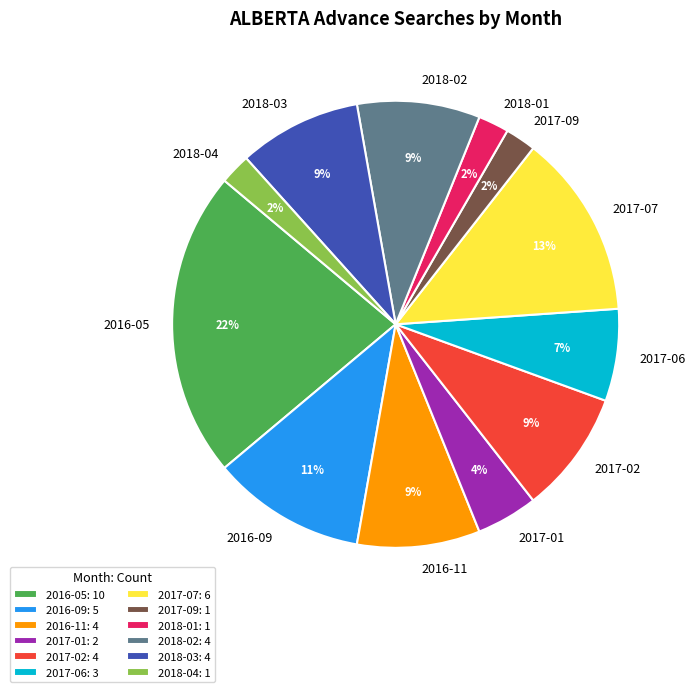

Between 2018-02 and 2017-01, which is larger?

2018-02